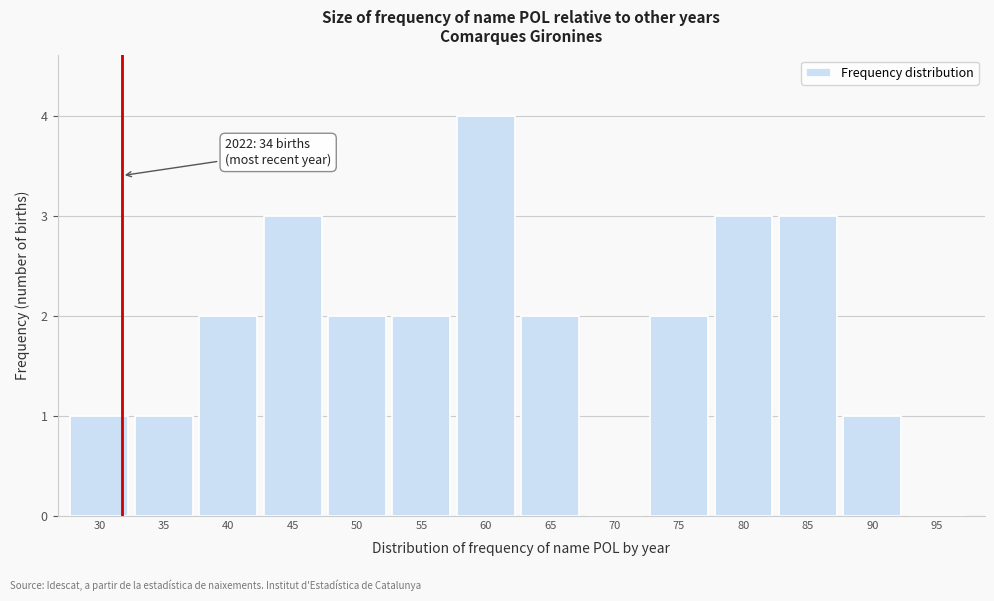

Reading right to left, transcribe all the data shown in this chart.

95=0	90=1	85=3	80=3	75=2	70=0	65=2	60=4	55=2	50=2	45=3	40=2	35=1	30=1